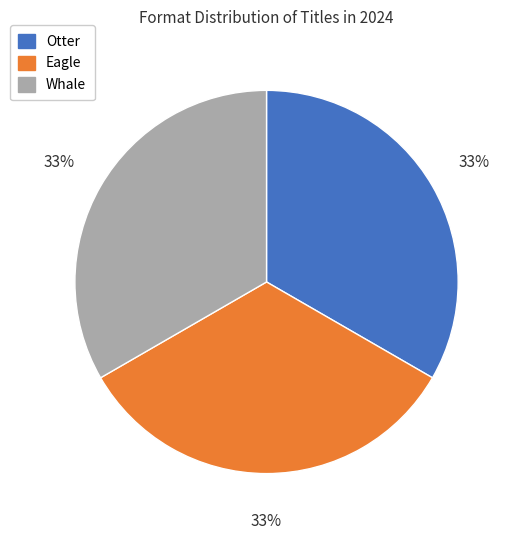

Do Otter and Whale together represent more than half of the pie?

Yes